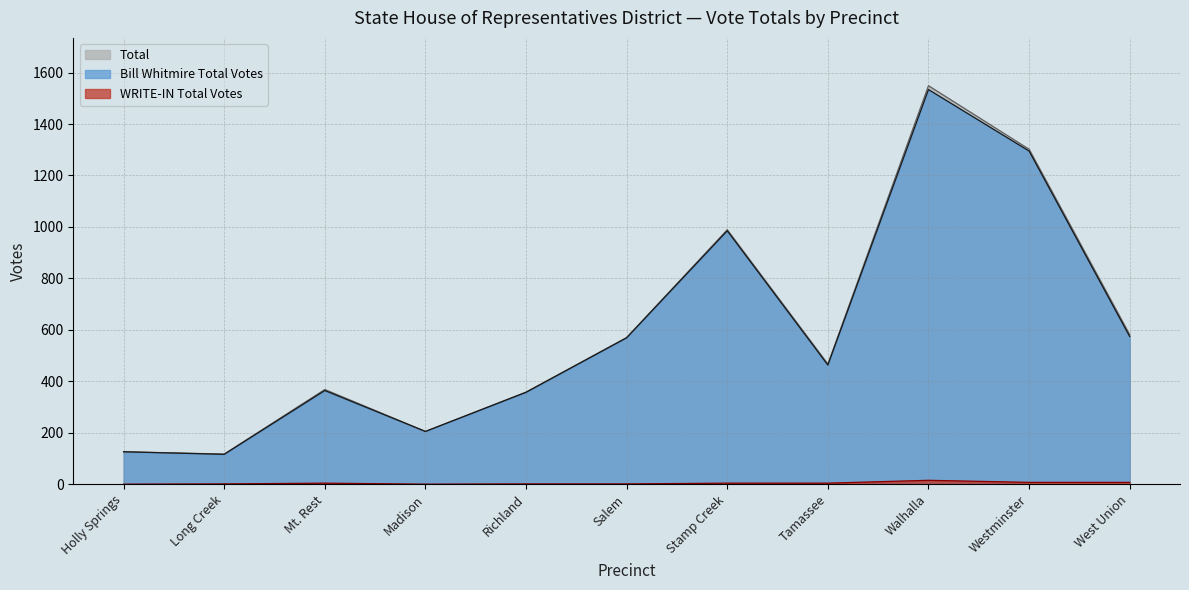

At which label is WRITE-IN Total Votes closest to 7?

Westminster